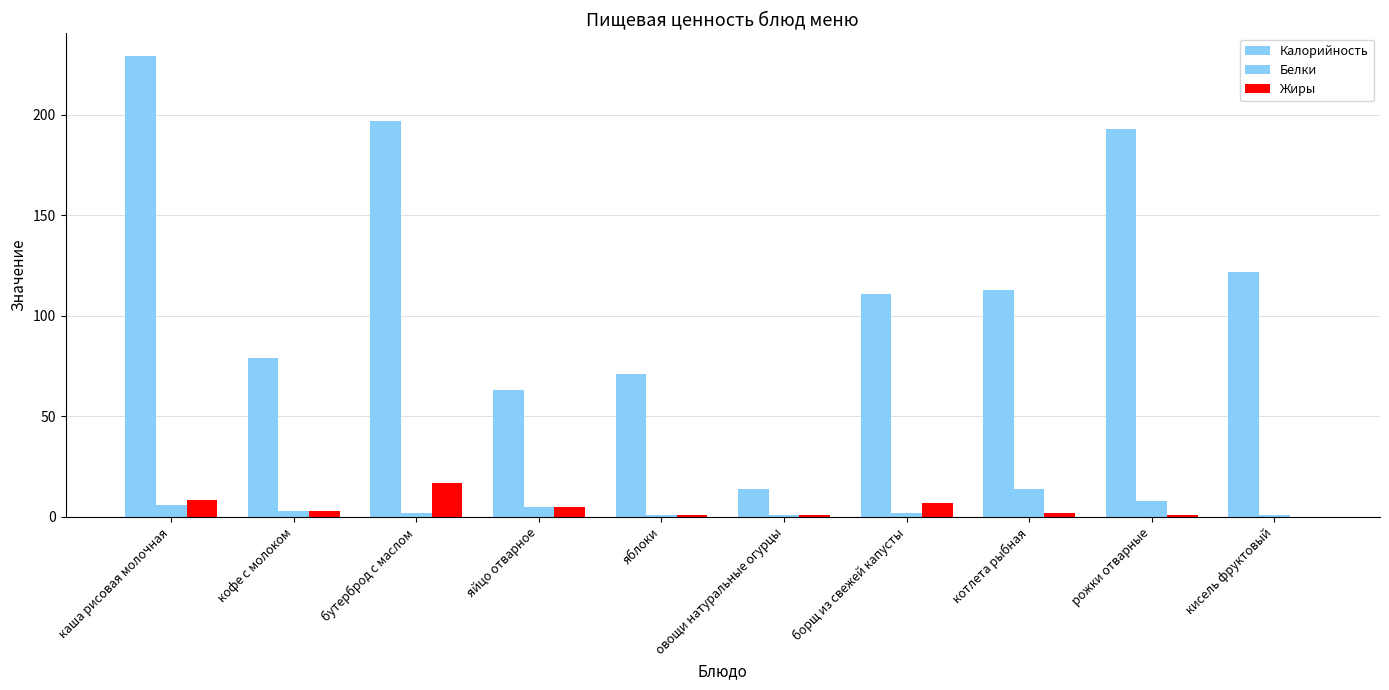

How many categories are shown in the chart?

10